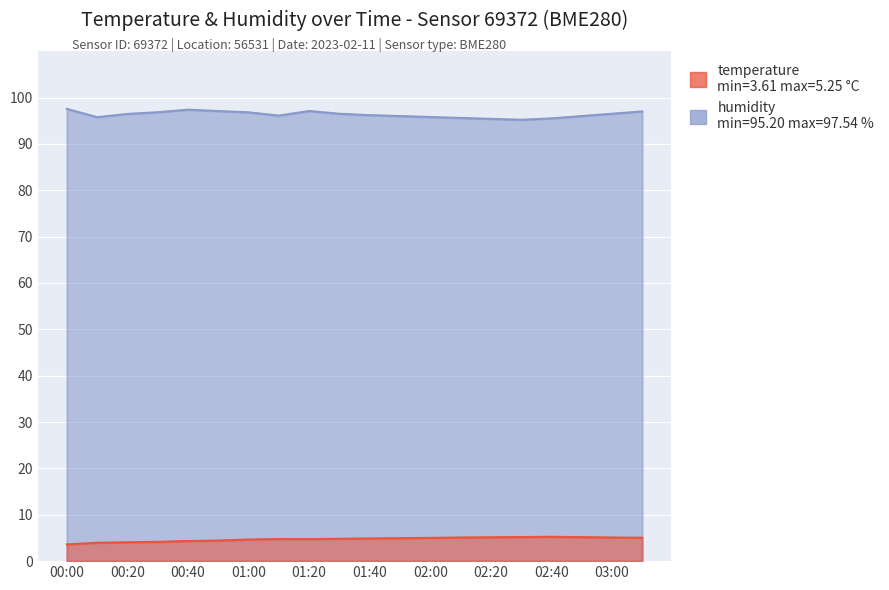

True or false: temperature and humidity cross at least once.

False